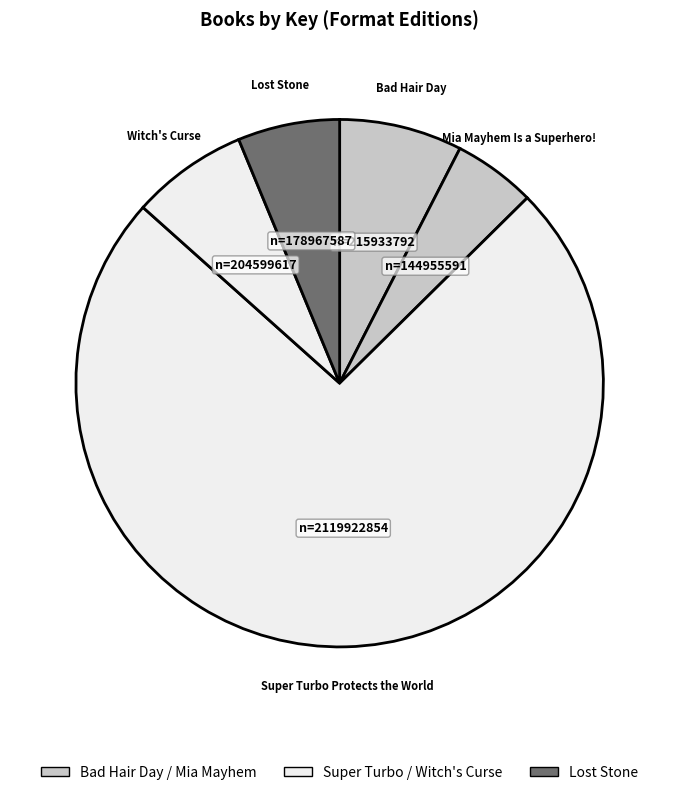

Which category accounts for the majority?

Super Turbo Protects the World